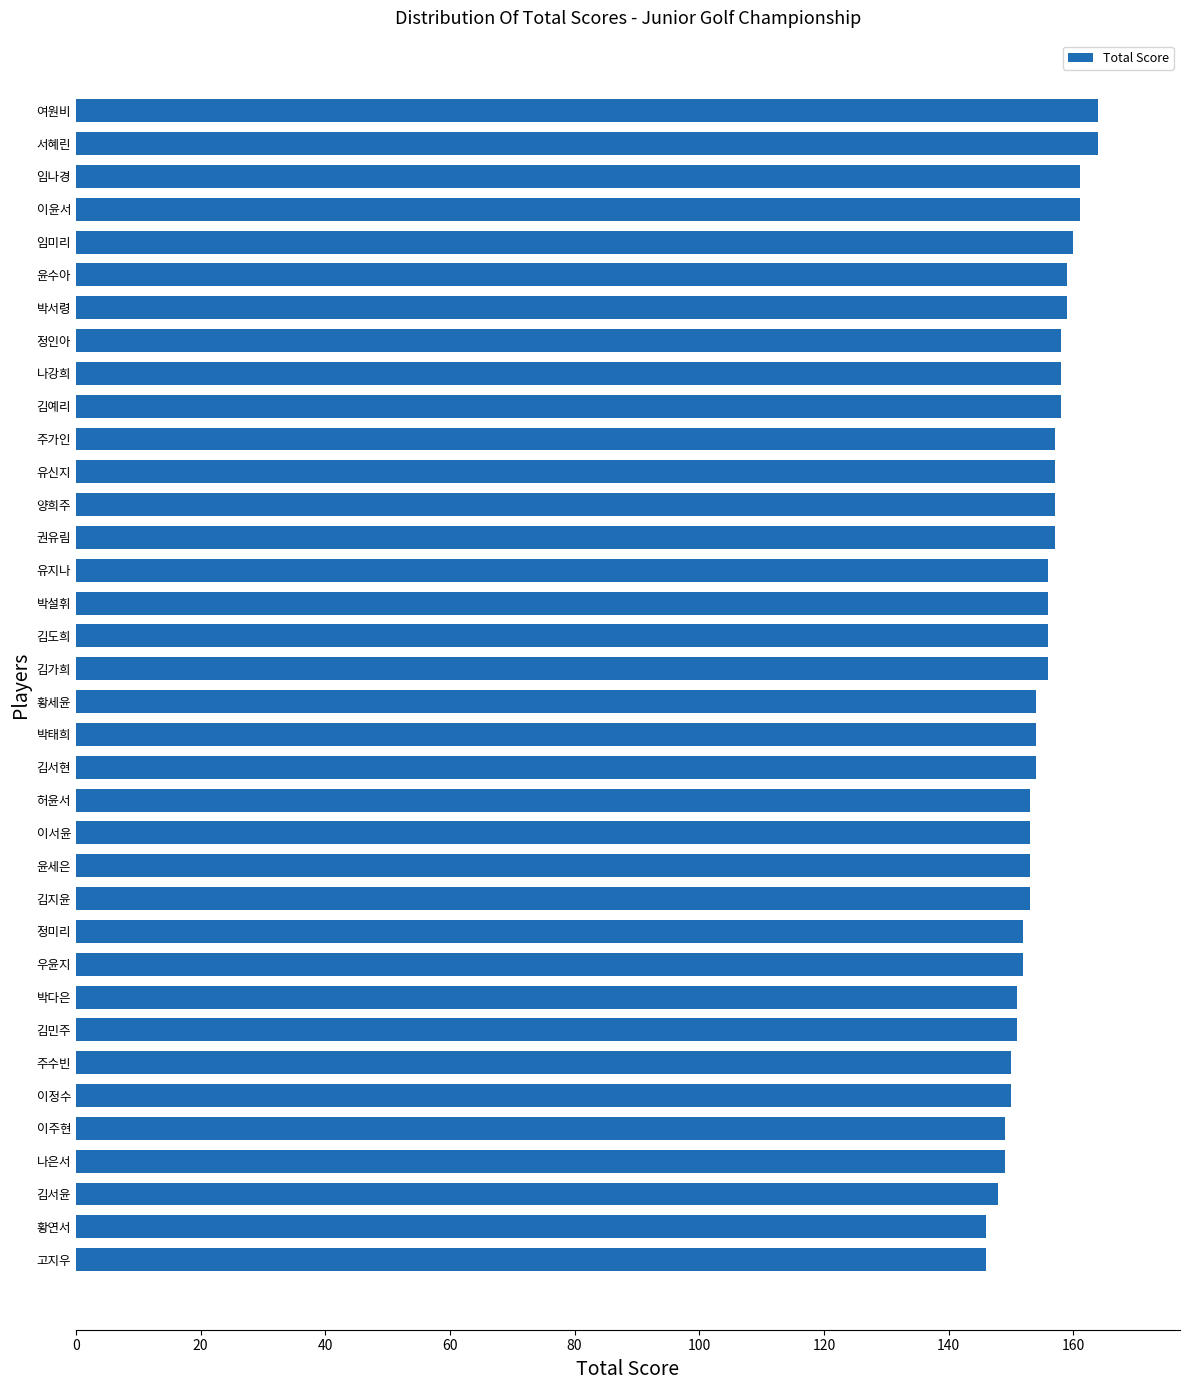

Approximately how many times larger is the value at 임미리 compared to 이서윤?

1.0